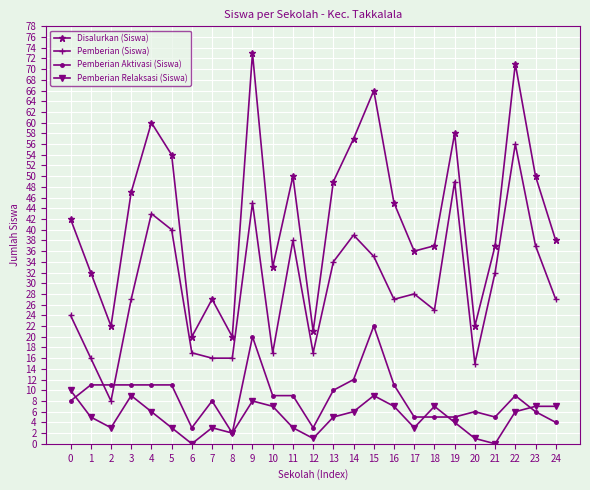

Reading left to right, list all the values displayed in this chart.

Disalurkan (Siswa): 0=42	1=32	2=22	3=47	4=60	5=54	6=20	7=27	8=20	9=73	10=33	11=50	12=21	13=49	14=57	15=66	16=45	17=36	18=37	19=58	20=22	21=37	22=71	23=50	24=38
Pemberian (Siswa): 0=24	1=16	2=8	3=27	4=43	5=40	6=17	7=16	8=16	9=45	10=17	11=38	12=17	13=34	14=39	15=35	16=27	17=28	18=25	19=49	20=15	21=32	22=56	23=37	24=27
Pemberian Aktivasi (Siswa): 0=8	1=11	2=11	3=11	4=11	5=11	6=3	7=8	8=2	9=20	10=9	11=9	12=3	13=10	14=12	15=22	16=11	17=5	18=5	19=5	20=6	21=5	22=9	23=6	24=4
Pemberian Relaksasi (Siswa): 0=10	1=5	2=3	3=9	4=6	5=3	6=0	7=3	8=2	9=8	10=7	11=3	12=1	13=5	14=6	15=9	16=7	17=3	18=7	19=4	20=1	21=0	22=6	23=7	24=7